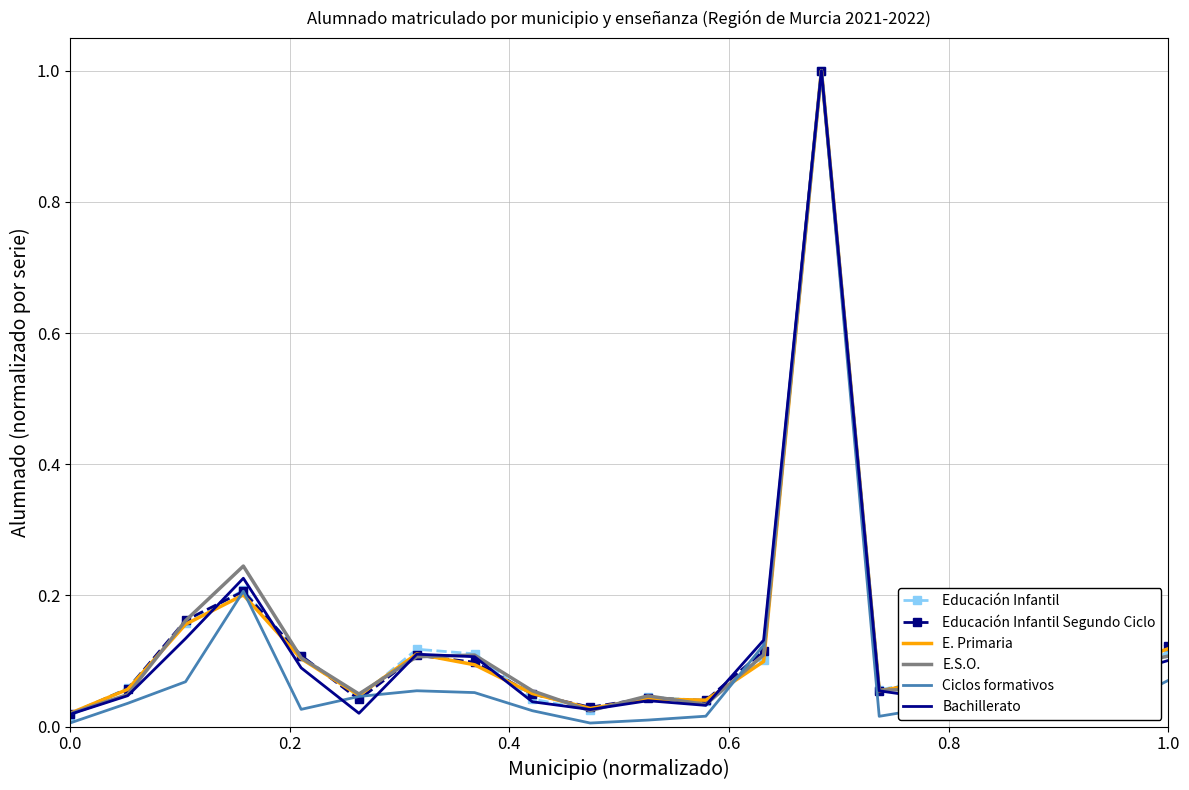

Which series has the widest spread of values?

Ciclos formativos